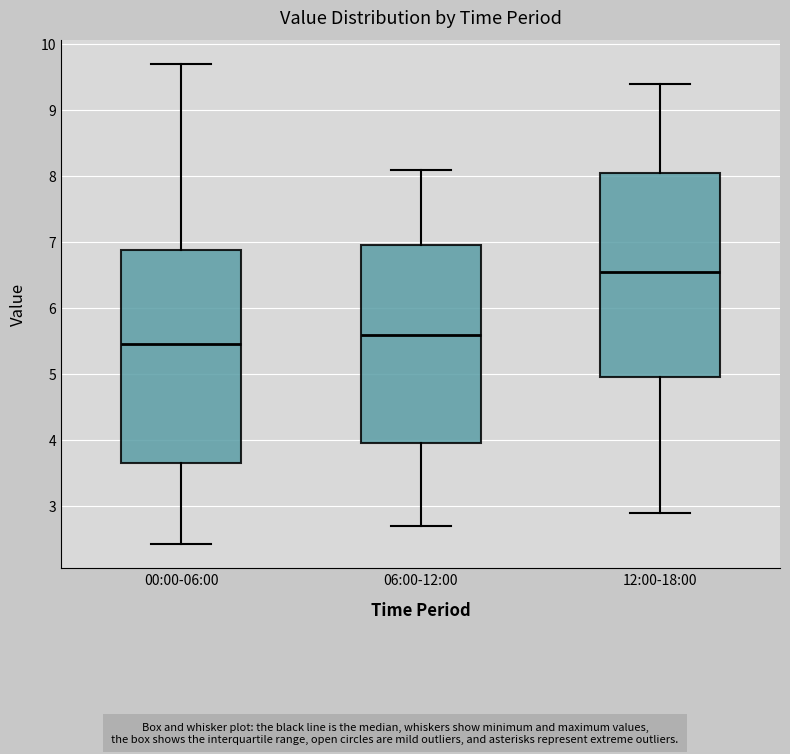

Where does the lower whisker of the box for 12:00-18:00 end on the y-axis? The values are not printed on the chart, so give them approximately, as read against the axis.

2.9